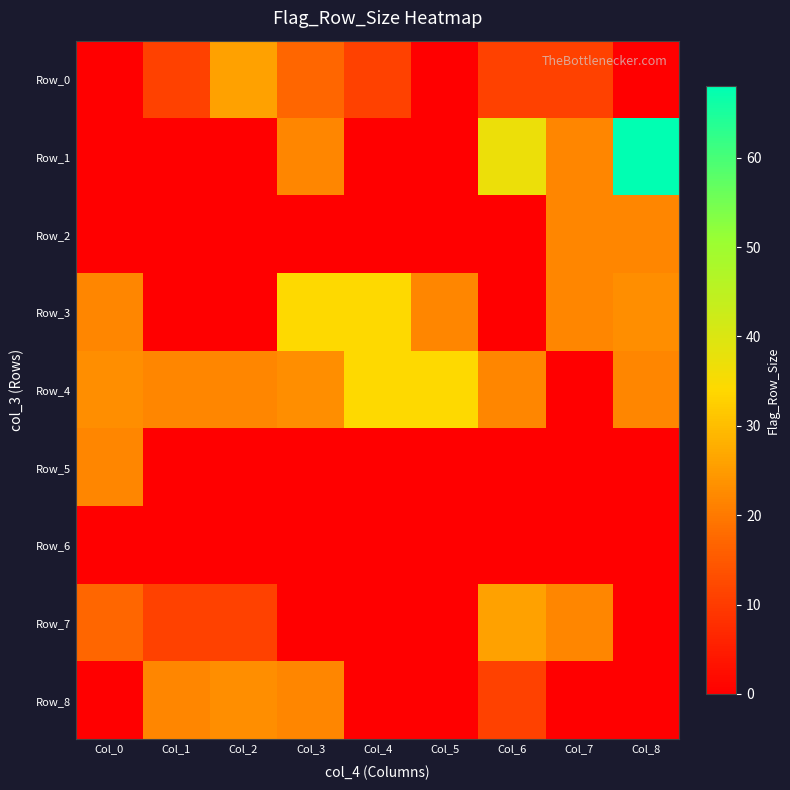

Reading left to right, list all the values displayed in this chart.

Row_0: Col_0=0	Col_1=11	Col_2=26	Col_3=17	Col_4=11	Col_5=0	Col_6=11	Col_7=11	Col_8=0
Row_1: Col_0=0	Col_1=0	Col_2=0	Col_3=22	Col_4=0	Col_5=0	Col_6=37	Col_7=22	Col_8=68
Row_2: Col_0=0	Col_1=0	Col_2=0	Col_3=0	Col_4=0	Col_5=0	Col_6=0	Col_7=22	Col_8=22
Row_3: Col_0=22	Col_1=0	Col_2=0	Col_3=34	Col_4=34	Col_5=22	Col_6=0	Col_7=22	Col_8=23
Row_4: Col_0=23	Col_1=22	Col_2=22	Col_3=23	Col_4=34	Col_5=34	Col_6=22	Col_7=0	Col_8=22
Row_5: Col_0=22	Col_1=0	Col_2=0	Col_3=0	Col_4=0	Col_5=0	Col_6=0	Col_7=0	Col_8=0
Row_6: Col_0=0	Col_1=0	Col_2=0	Col_3=0	Col_4=0	Col_5=0	Col_6=0	Col_7=0	Col_8=0
Row_7: Col_0=17	Col_1=11	Col_2=11	Col_3=0	Col_4=0	Col_5=0	Col_6=26	Col_7=22	Col_8=0
Row_8: Col_0=0	Col_1=22	Col_2=23	Col_3=22	Col_4=0	Col_5=0	Col_6=11	Col_7=0	Col_8=0